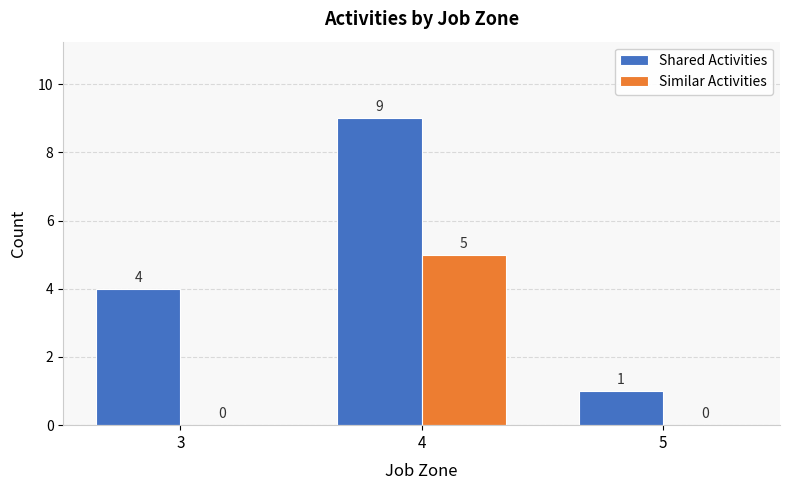

Which category has the highest value in the Similar Activities series?

4